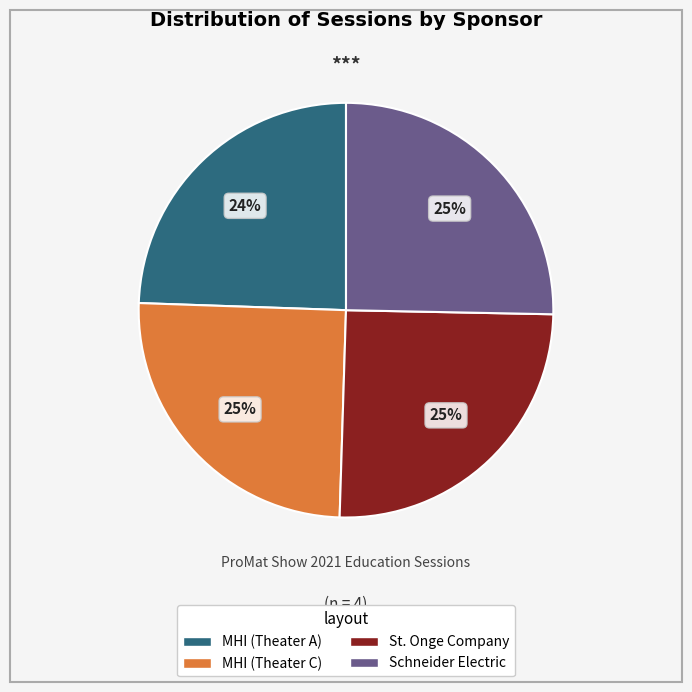

To the nearest percent, what is the difference between the largest and smallest slice percentages?

1%